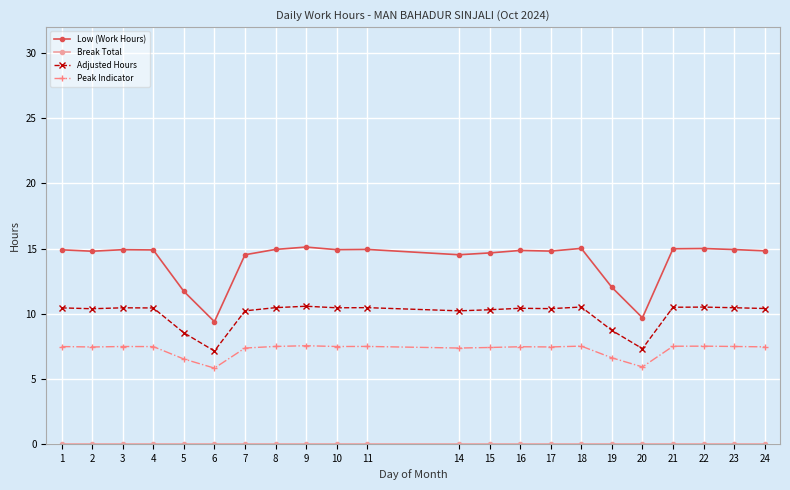

Does the chart display data point markers on the line(s)?

Yes